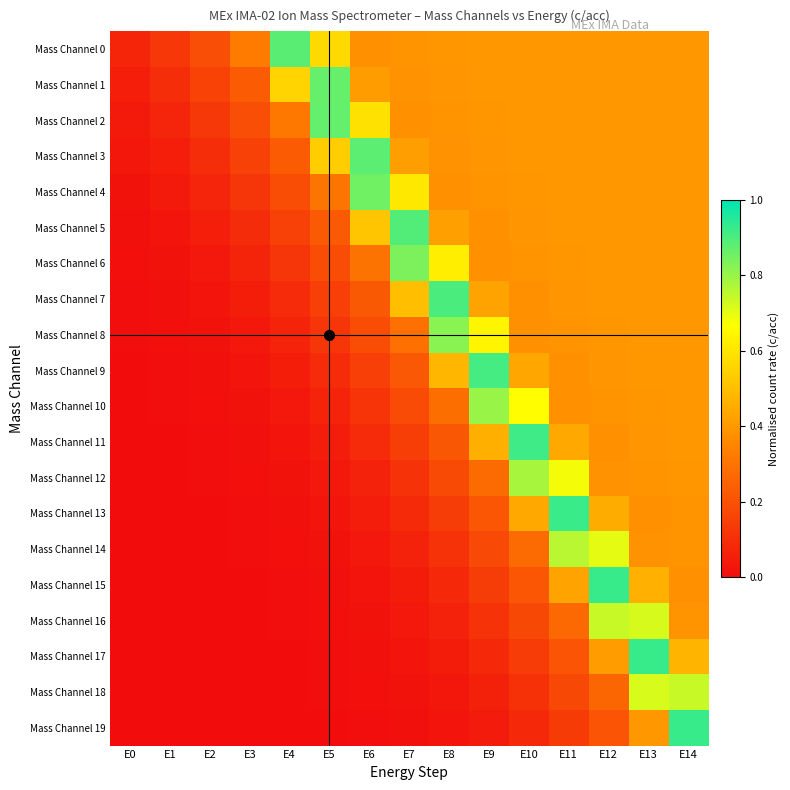

Reading right to left, list all the values displayed in this chart.

Mass Channel 0: E14=0.4	E13=0.4	E12=0.4	E11=0.4	E10=0.4	E9=0.4	E8=0.4	E7=0.4	E6=0.4	E5=0.6	E4=0.9	E3=0.3	E2=0.2	E1=0.1	E0=0.1
Mass Channel 1: E14=0.4	E13=0.4	E12=0.4	E11=0.4	E10=0.4	E9=0.4	E8=0.4	E7=0.4	E6=0.4	E5=0.9	E4=0.6	E3=0.2	E2=0.2	E1=0.1	E0=0.1
Mass Channel 2: E14=0.4	E13=0.4	E12=0.4	E11=0.4	E10=0.4	E9=0.4	E8=0.4	E7=0.4	E6=0.6	E5=0.9	E4=0.3	E3=0.2	E2=0.1	E1=0.1	E0=0.0
Mass Channel 3: E14=0.4	E13=0.4	E12=0.4	E11=0.4	E10=0.4	E9=0.4	E8=0.4	E7=0.4	E6=0.9	E5=0.5	E4=0.2	E3=0.2	E2=0.1	E1=0.1	E0=0.0
Mass Channel 4: E14=0.4	E13=0.4	E12=0.4	E11=0.4	E10=0.4	E9=0.4	E8=0.4	E7=0.6	E6=0.9	E5=0.3	E4=0.2	E3=0.1	E2=0.1	E1=0.0	E0=0.0
Mass Channel 5: E14=0.4	E13=0.4	E12=0.4	E11=0.4	E10=0.4	E9=0.4	E8=0.4	E7=0.9	E6=0.5	E5=0.2	E4=0.2	E3=0.1	E2=0.1	E1=0.0	E0=0.0
Mass Channel 6: E14=0.4	E13=0.4	E12=0.4	E11=0.4	E10=0.4	E9=0.4	E8=0.6	E7=0.8	E6=0.3	E5=0.2	E4=0.1	E3=0.1	E2=0.0	E1=0.0	E0=0.0
Mass Channel 7: E14=0.4	E13=0.4	E12=0.4	E11=0.4	E10=0.4	E9=0.4	E8=0.9	E7=0.5	E6=0.2	E5=0.2	E4=0.1	E3=0.1	E2=0.0	E1=0.0	E0=0.0
Mass Channel 8: E14=0.4	E13=0.4	E12=0.4	E11=0.4	E10=0.4	E9=0.6	E8=0.8	E7=0.3	E6=0.2	E5=0.1	E4=0.1	E3=0.0	E2=0.0	E1=0.0	E0=0.0
Mass Channel 9: E14=0.4	E13=0.4	E12=0.4	E11=0.4	E10=0.4	E9=0.9	E8=0.5	E7=0.2	E6=0.1	E5=0.1	E4=0.0	E3=0.0	E2=0.0	E1=0.0	E0=0.0
Mass Channel 10: E14=0.4	E13=0.4	E12=0.4	E11=0.4	E10=0.7	E9=0.8	E8=0.3	E7=0.2	E6=0.1	E5=0.1	E4=0.0	E3=0.0	E2=0.0	E1=0.0	E0=0.0
Mass Channel 11: E14=0.4	E13=0.4	E12=0.4	E11=0.4	E10=0.9	E9=0.5	E8=0.2	E7=0.1	E6=0.1	E5=0.0	E4=0.0	E3=0.0	E2=0.0	E1=0.0	E0=0.0
Mass Channel 12: E14=0.4	E13=0.4	E12=0.4	E11=0.7	E10=0.8	E9=0.3	E8=0.2	E7=0.1	E6=0.1	E5=0.0	E4=0.0	E3=0.0	E2=0.0	E1=0.0	E0=0.0
Mass Channel 13: E14=0.4	E13=0.4	E12=0.5	E11=0.9	E10=0.4	E9=0.2	E8=0.1	E7=0.1	E6=0.0	E5=0.0	E4=0.0	E3=0.0	E2=0.0	E1=0.0	E0=0.0
Mass Channel 14: E14=0.4	E13=0.4	E12=0.7	E11=0.8	E10=0.3	E9=0.2	E8=0.1	E7=0.1	E6=0.0	E5=0.0	E4=0.0	E3=0.0	E2=0.0	E1=0.0	E0=0.0
Mass Channel 15: E14=0.4	E13=0.5	E12=0.9	E11=0.4	E10=0.2	E9=0.1	E8=0.1	E7=0.0	E6=0.0	E5=0.0	E4=0.0	E3=0.0	E2=0.0	E1=0.0	E0=0.0
Mass Channel 16: E14=0.4	E13=0.7	E12=0.7	E11=0.3	E10=0.2	E9=0.1	E8=0.1	E7=0.0	E6=0.0	E5=0.0	E4=0.0	E3=0.0	E2=0.0	E1=0.0	E0=0.0
Mass Channel 17: E14=0.5	E13=0.9	E12=0.4	E11=0.2	E10=0.1	E9=0.1	E8=0.0	E7=0.0	E6=0.0	E5=0.0	E4=0.0	E3=0.0	E2=0.0	E1=0.0	E0=0.0
Mass Channel 18: E14=0.7	E13=0.7	E12=0.3	E11=0.2	E10=0.1	E9=0.1	E8=0.0	E7=0.0	E6=0.0	E5=0.0	E4=0.0	E3=0.0	E2=0.0	E1=0.0	E0=0.0
Mass Channel 19: E14=0.9	E13=0.4	E12=0.2	E11=0.1	E10=0.1	E9=0.0	E8=0.0	E7=0.0	E6=0.0	E5=0.0	E4=0.0	E3=0.0	E2=0.0	E1=0.0	E0=0.0